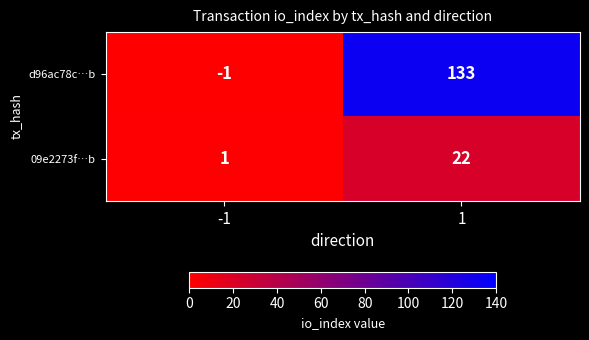

What is the greatest value displayed?

133